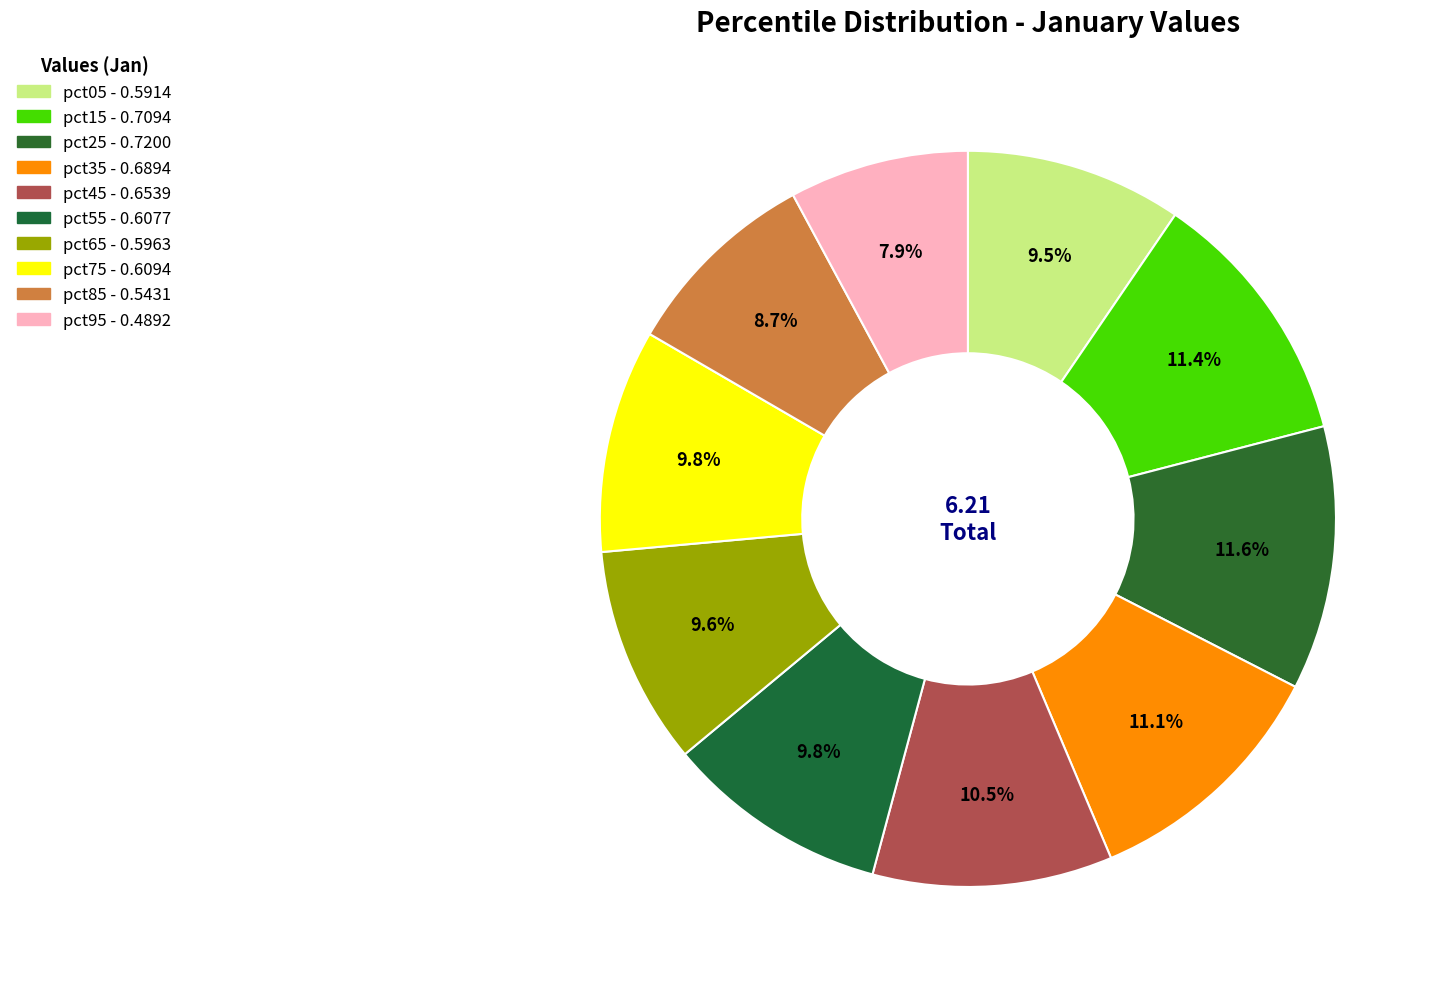

Do pct85 and pct25 together represent more than half of the pie?

No